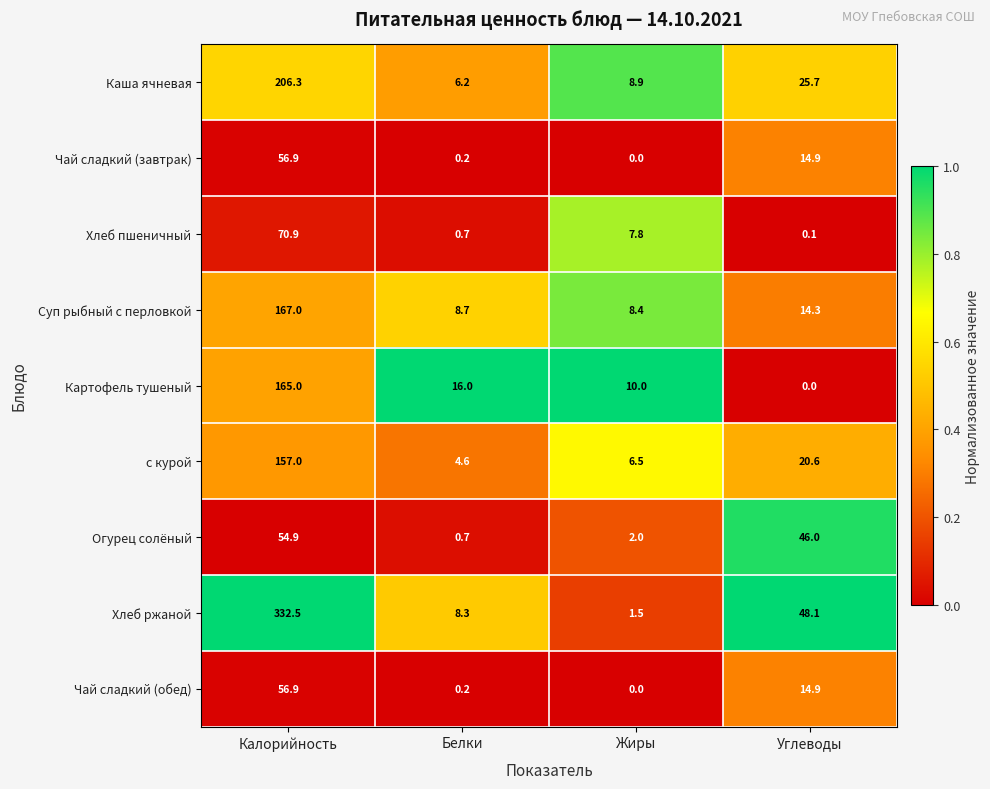

Is the value of Чай сладкий (завтрак) at Калорийность greater than the value of Каша ячневая at Белки?

Yes